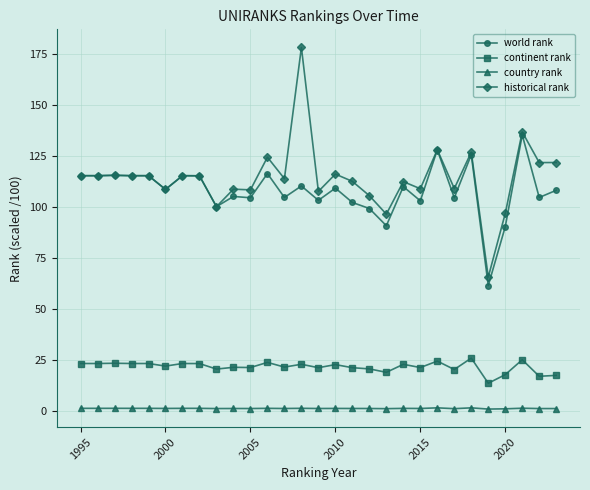

True or false: continent rank and country rank intersect in this chart.

False